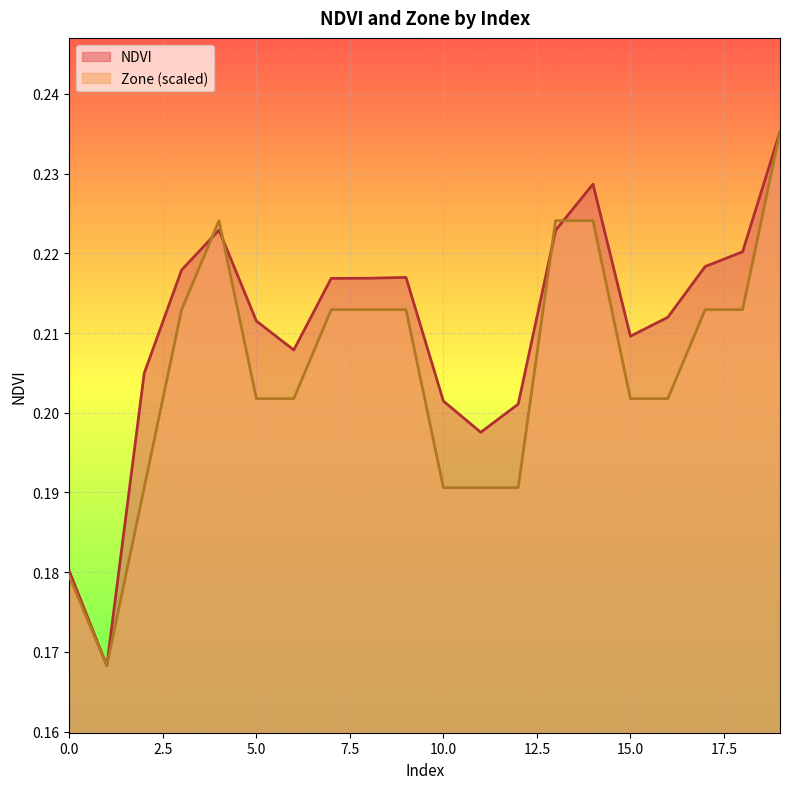

The NDVI series shows 0.1 at 14. True or false?

False